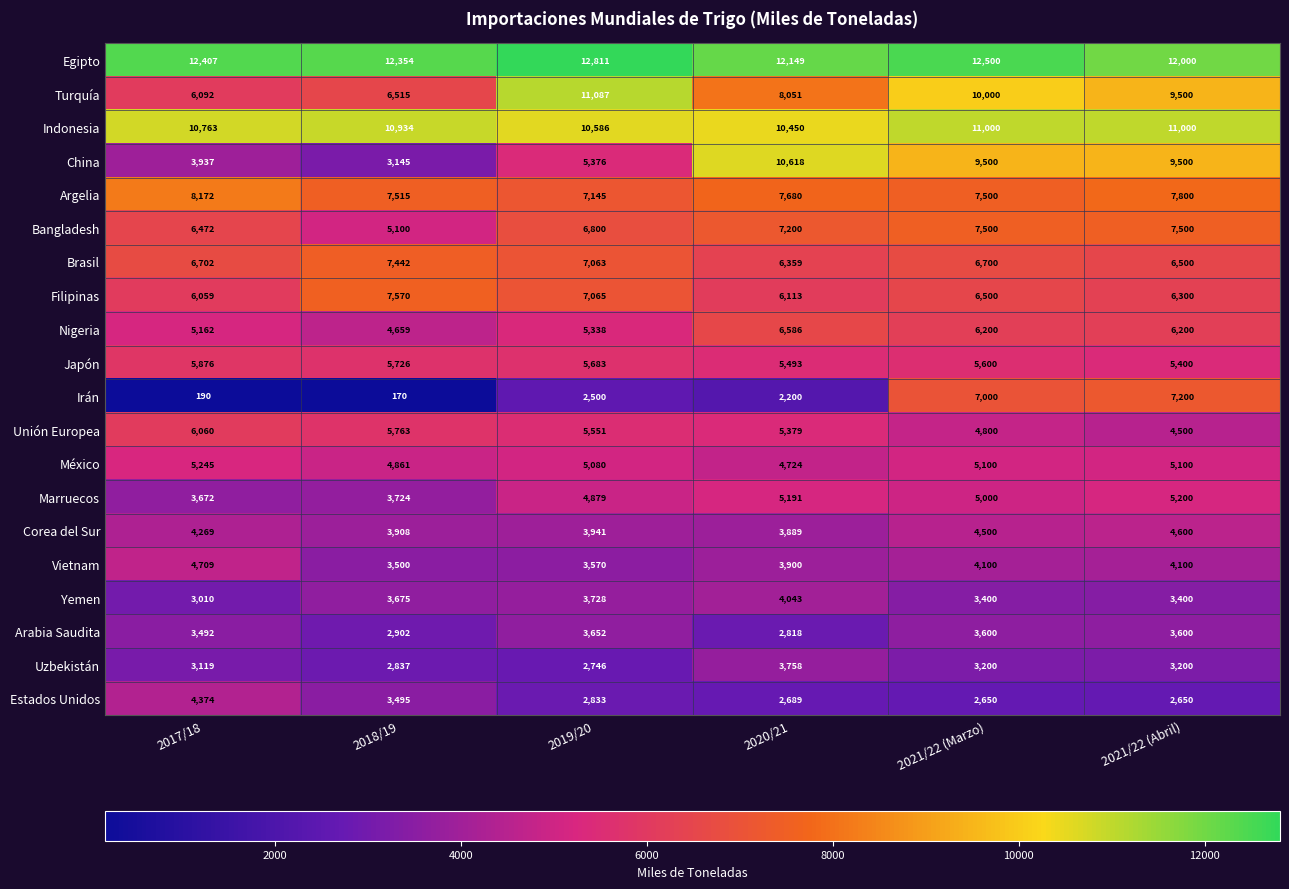

How many series are shown in this chart?

20